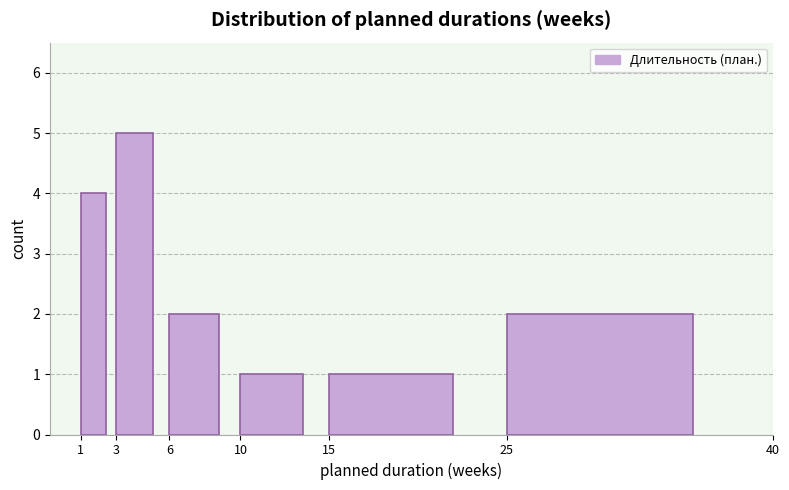

What is the height of the bar covering 6 to 10 on the x-axis? The values are not printed on the chart, so give them approximately, as read against the axis.

2